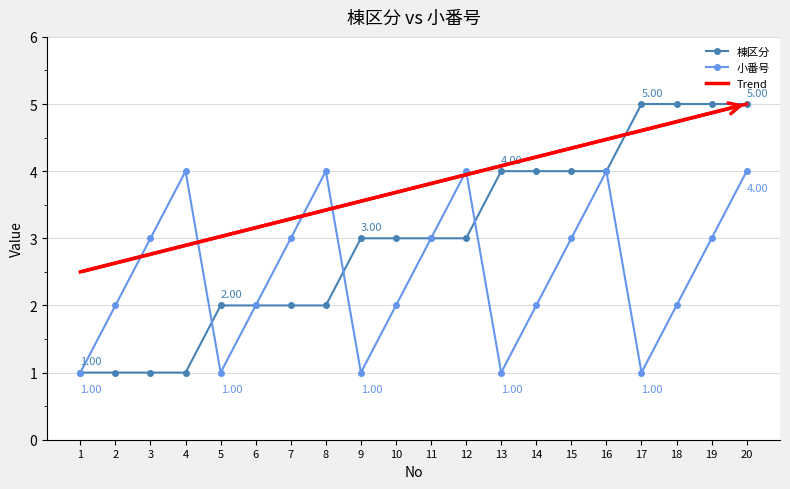

Count the 小番号 values in the range 2 to 4.

15